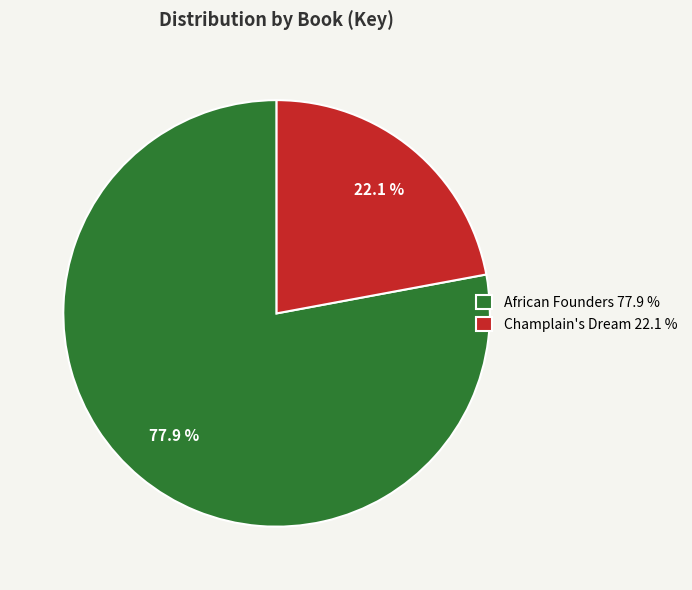

Count the number of slices in the pie.

2